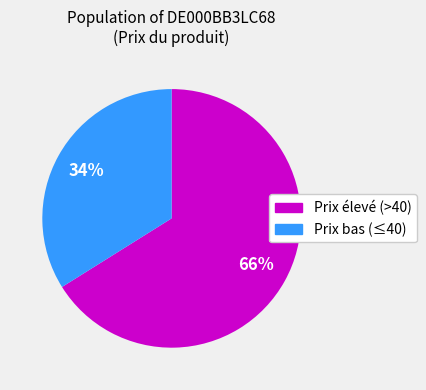

To the nearest percent, what is the average slice percentage?

50%